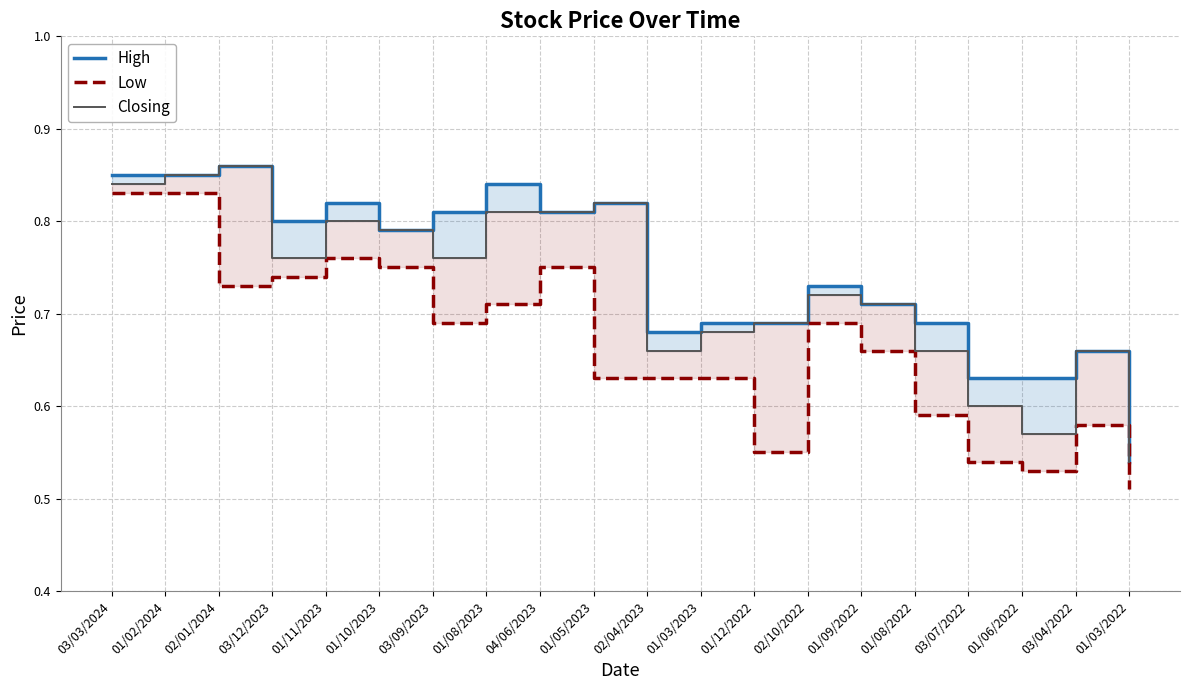

Read the Low value at 01/06/2022.

0.5